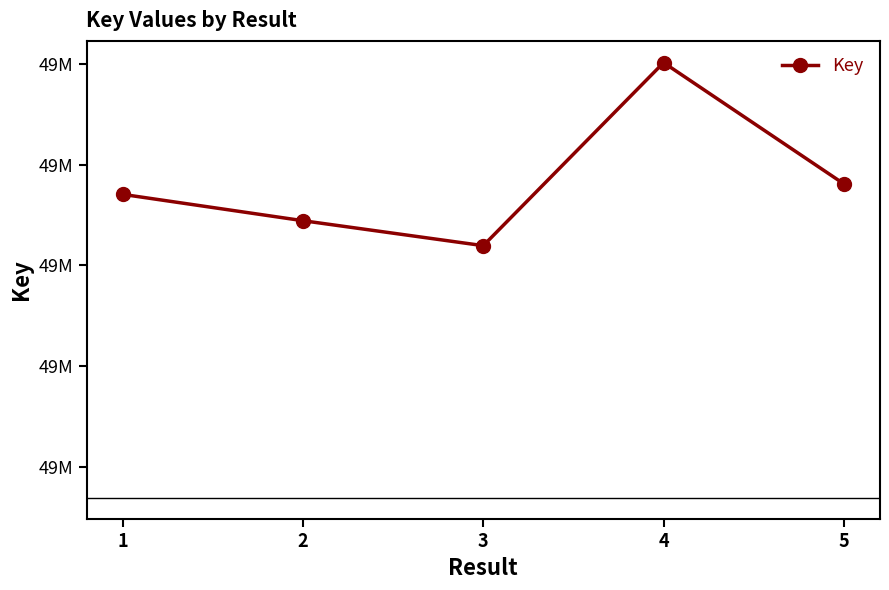

Is this an area chart (filled region under the line)?

No